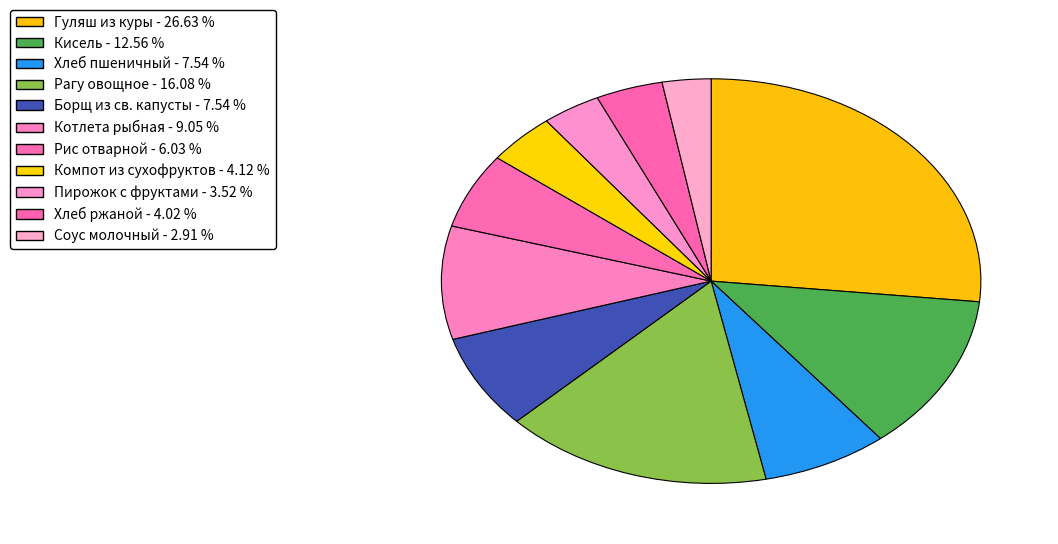

Count the number of slices in the pie.

11